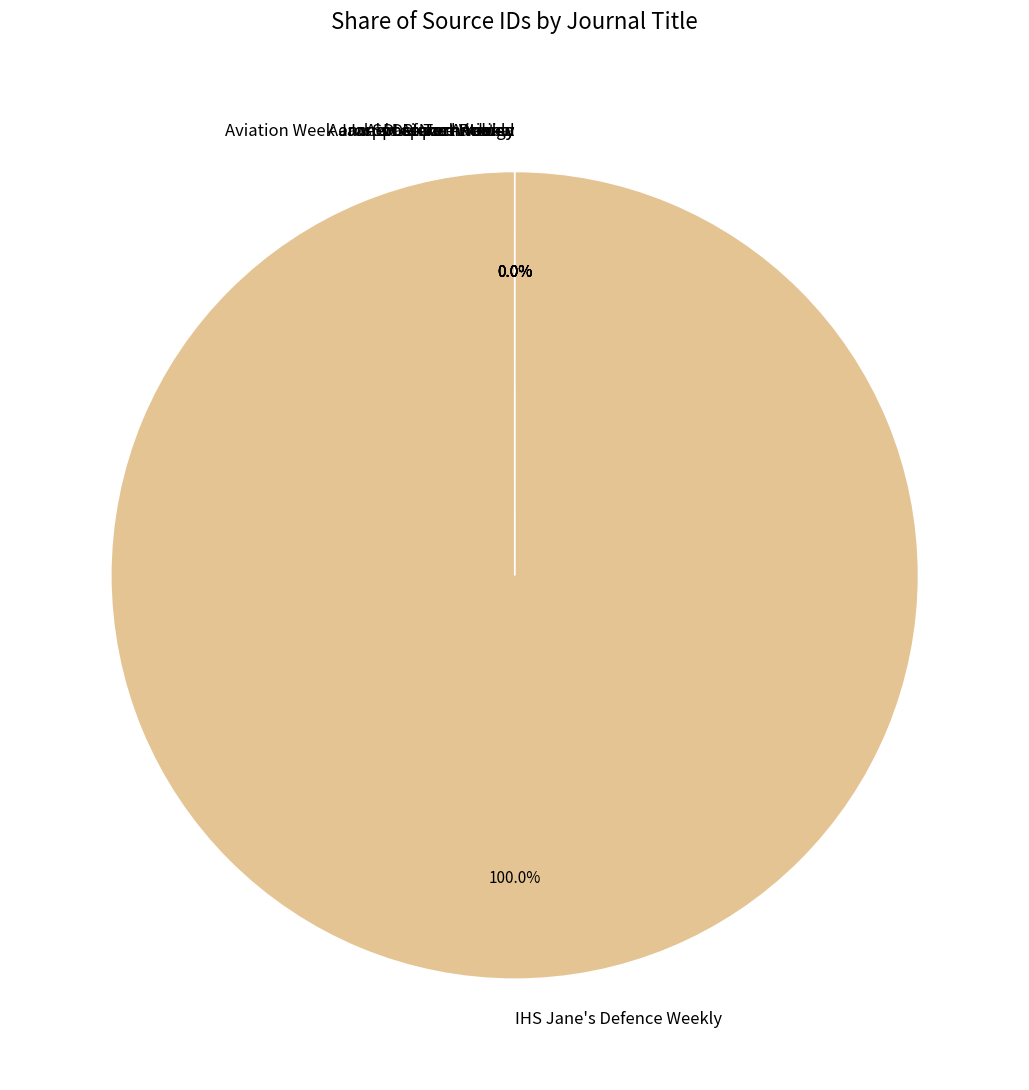

To the nearest percent, what is the average slice percentage?

14%